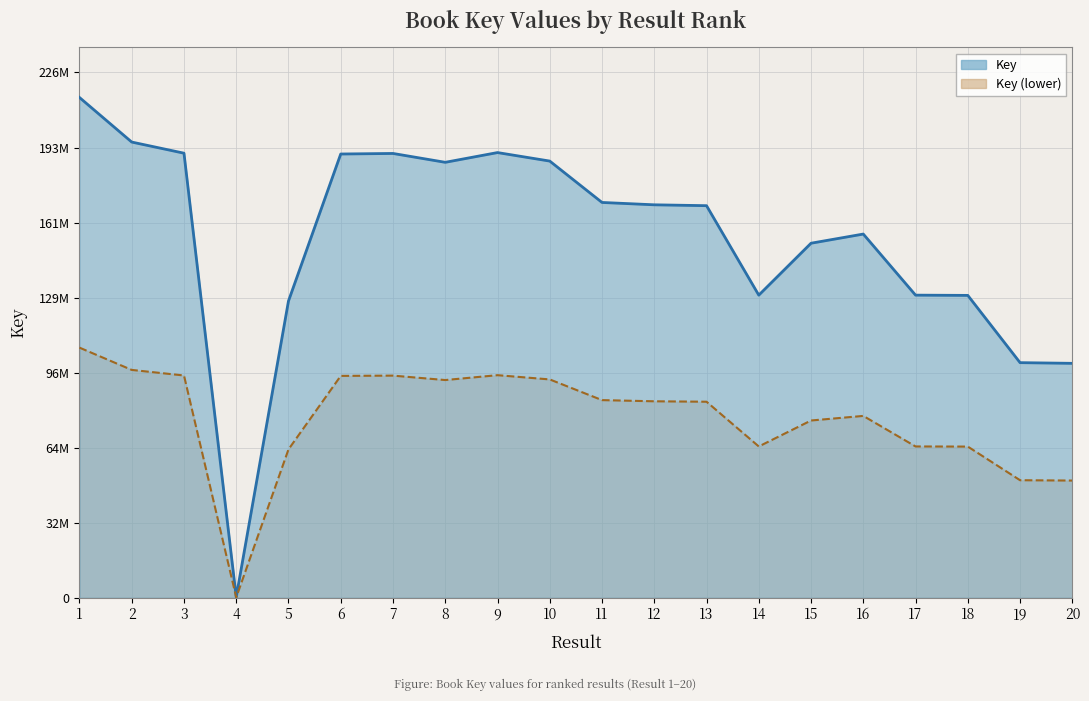

True or false: there are more than 1 points higher than both neighbors.

True